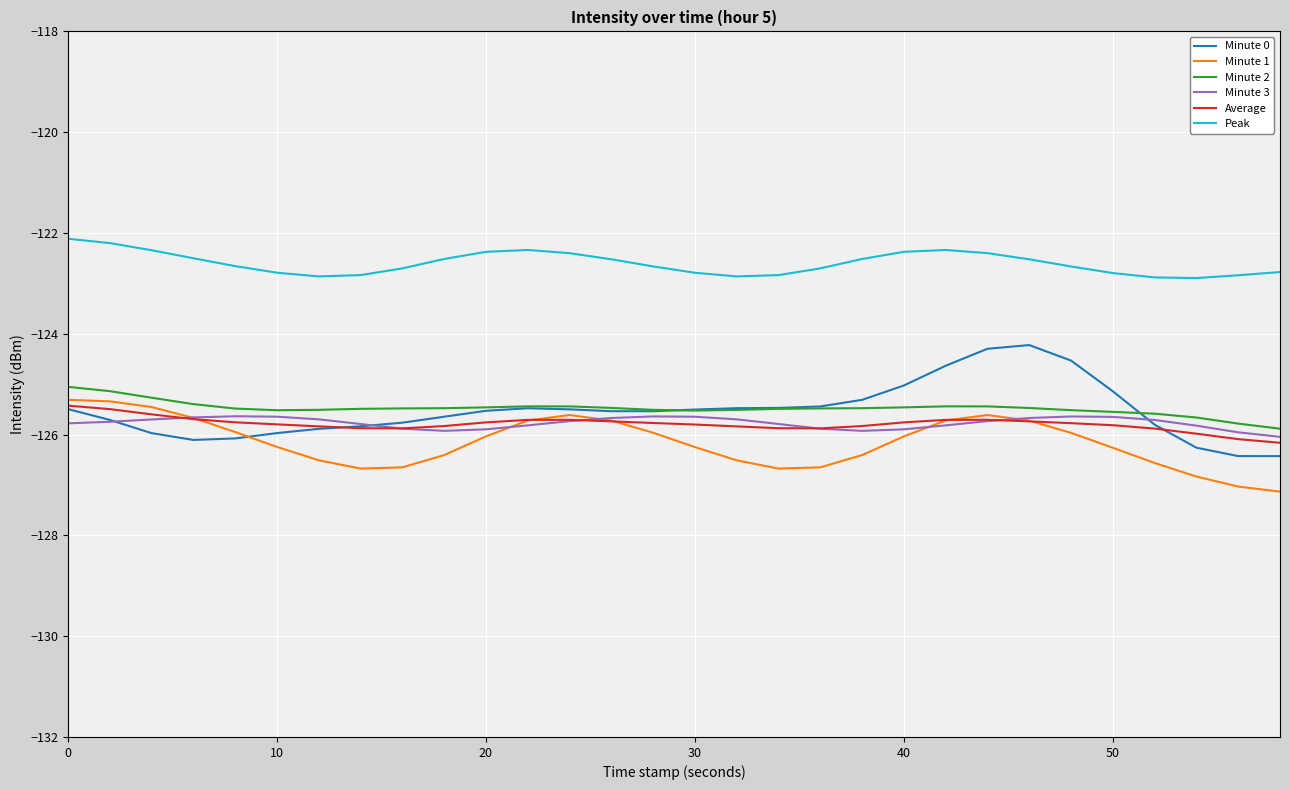

True or false: Average and Peak intersect in this chart.

False